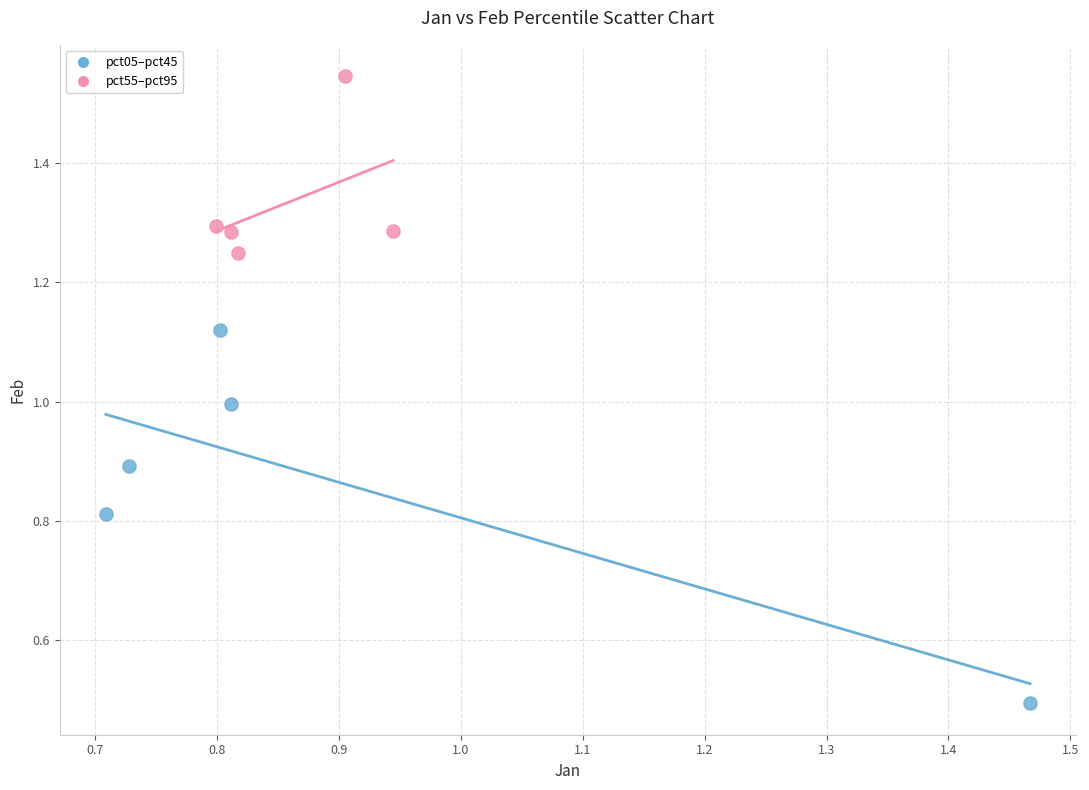

Which series reaches the minimum Y coordinate?

pct05–pct45